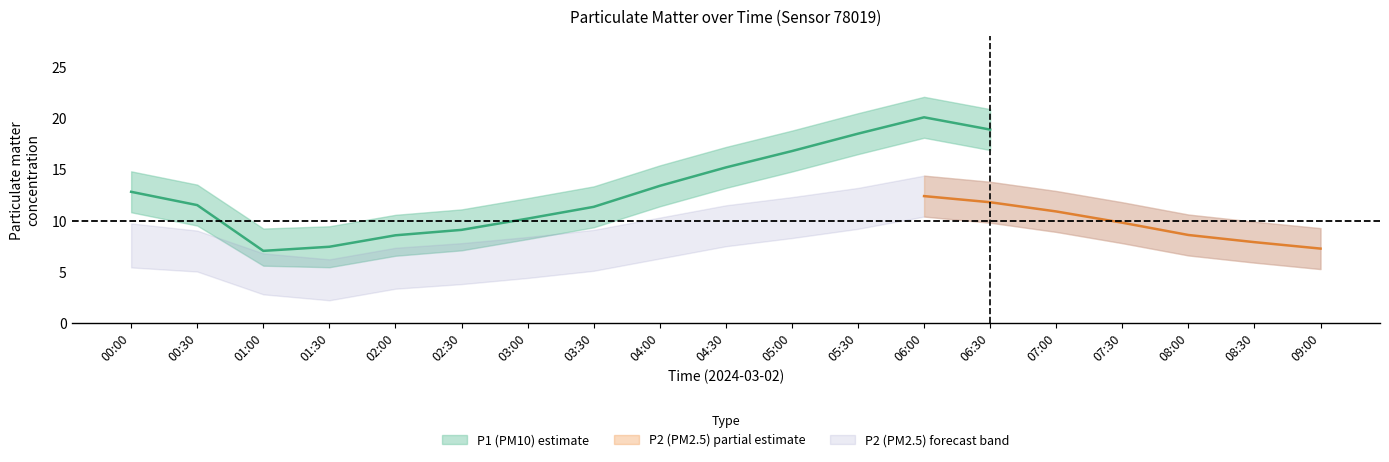

True or false: P2_upper has more than 0 points higher than both neighbors.

True